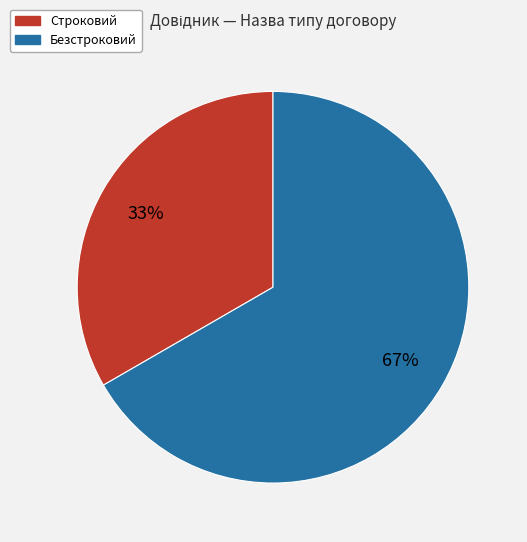

What percentage is the Безстроковий slice, to the nearest percent?

67%